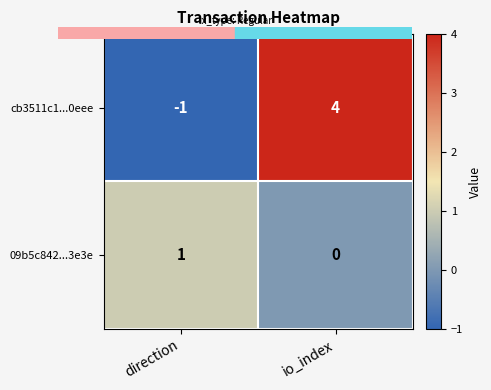

What is the highest value of the cb3511c1...0eee series?

4